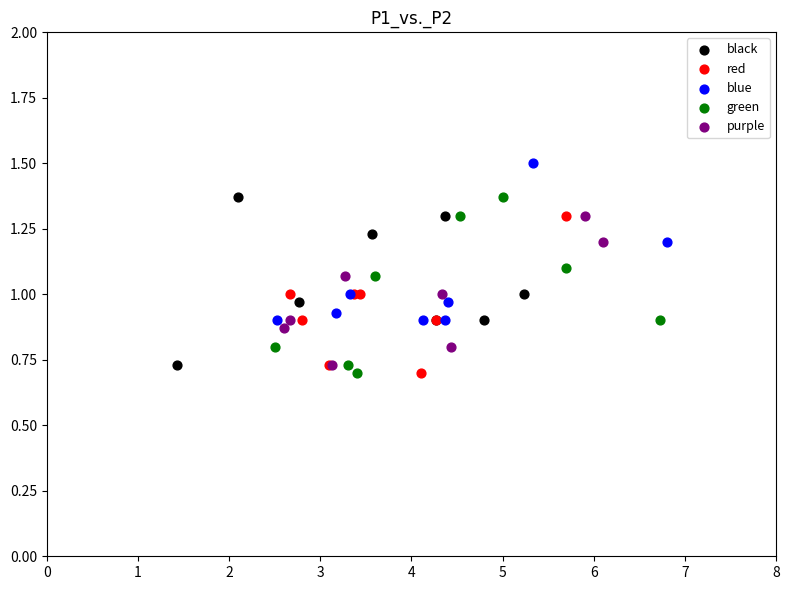

What are all the series names shown in the legend?

black, red, blue, green, purple